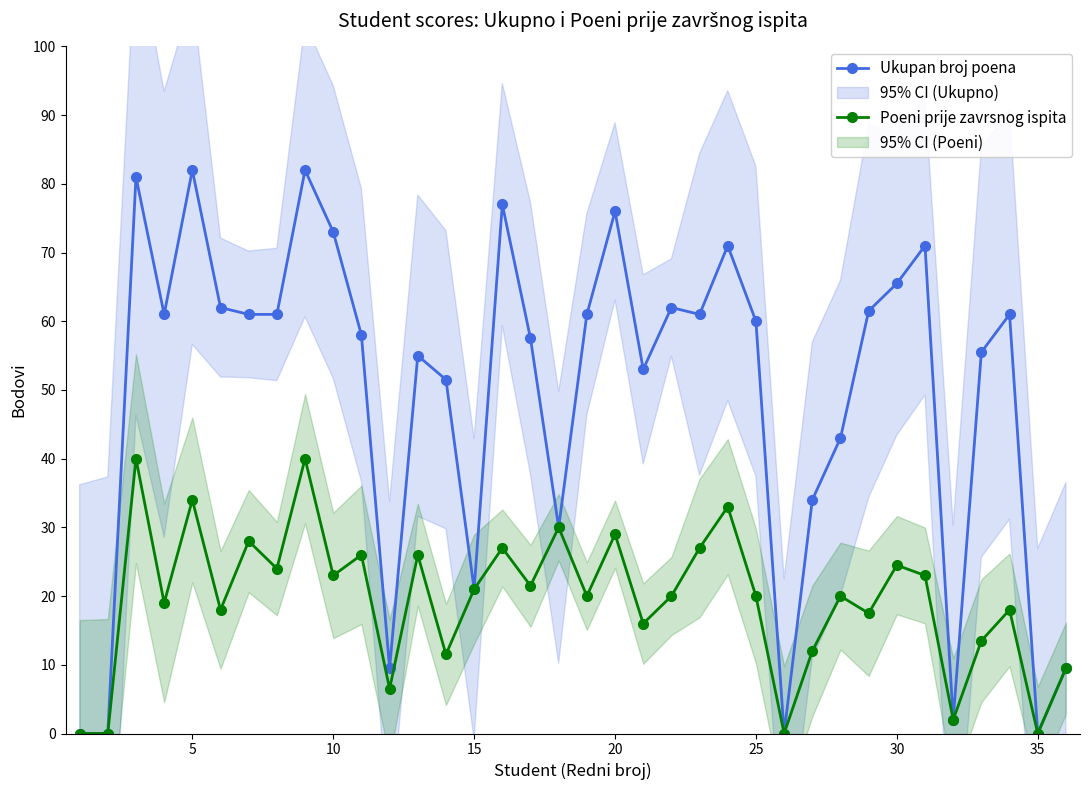

Which series has the largest range (max minus min)?

Ukupan broj poena